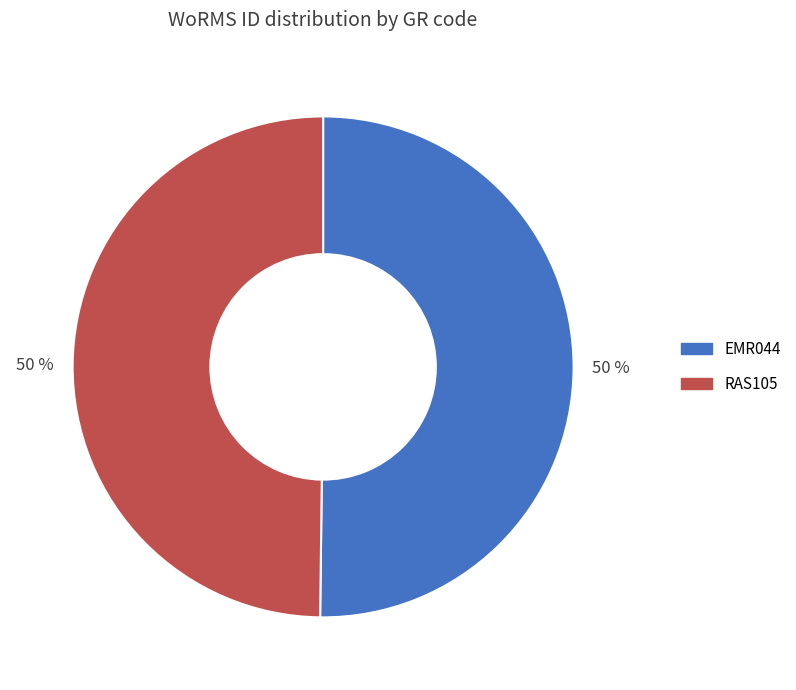

True or false: RAS105 accounts for 50% of the total.

True